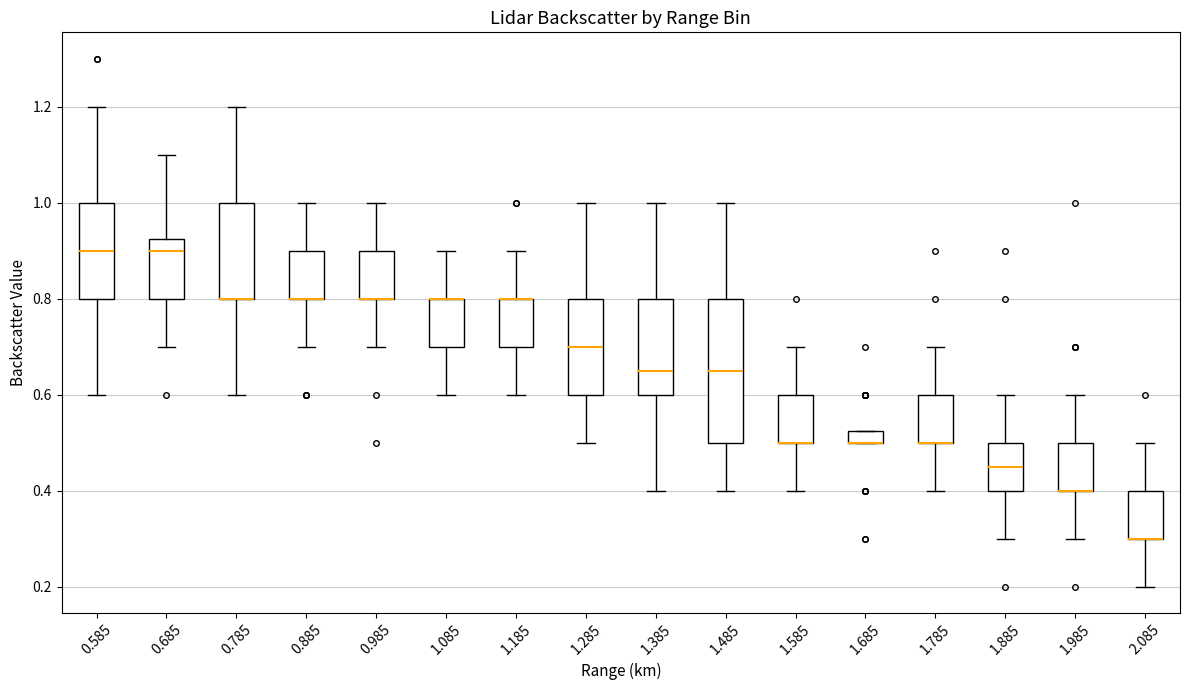

Which box is the tallest, from its lower edge to its upper edge?

1.485